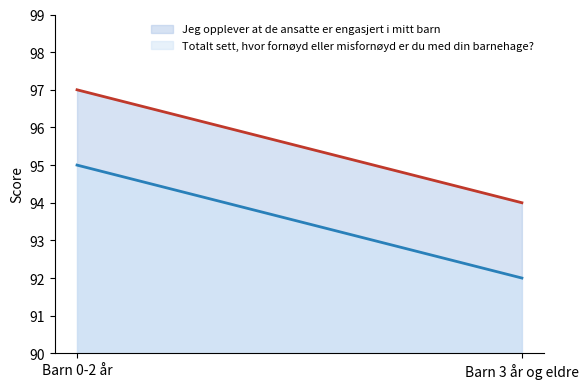

What is the sum of the Totalt sett, hvor fornøyd eller misfornøyd er du med din barnehage? values at Barn 3 år og eldre and Barn 0-2 år?

187.0